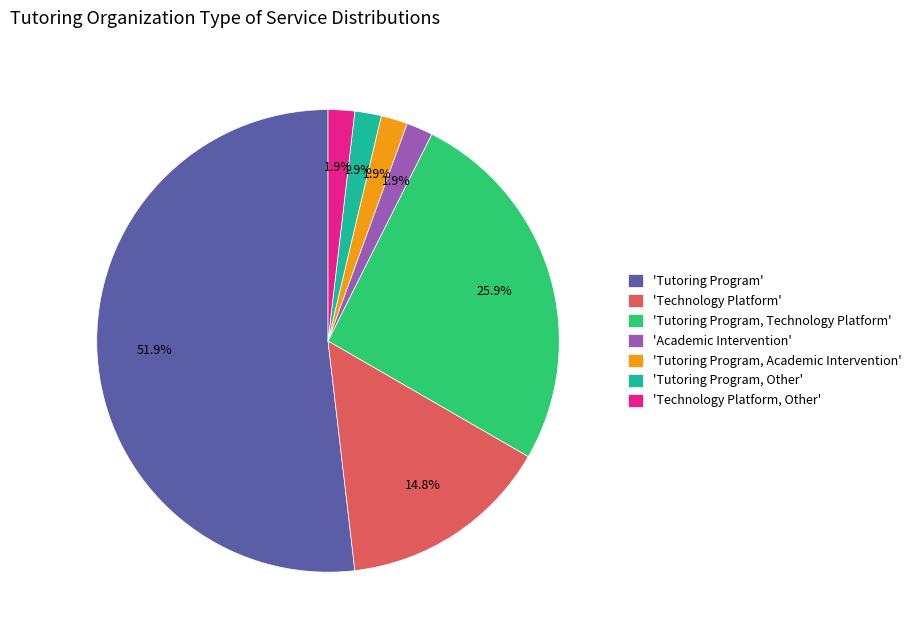

Count the number of slices in the pie.

7